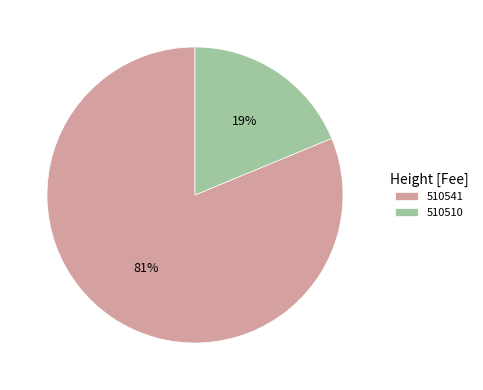

Is there a majority slice in this chart?

Yes